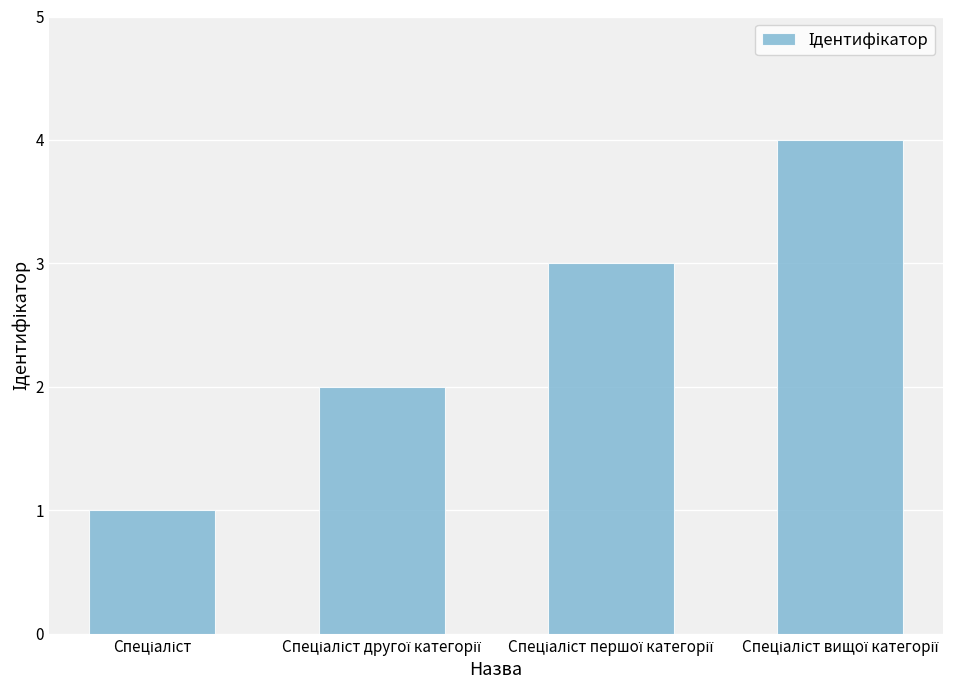

What is the difference between the maximum and minimum values?

3